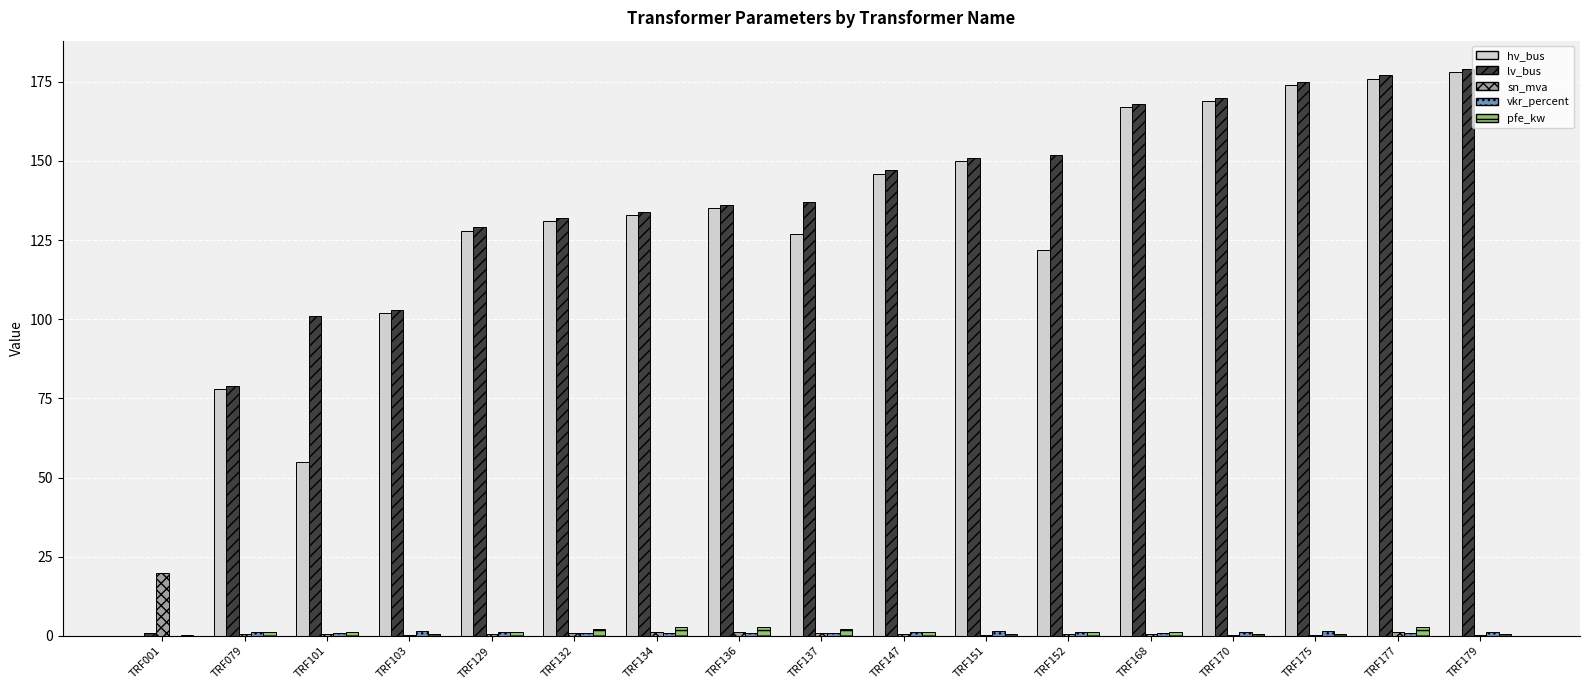

What is the sum of all sn_mva values?

30.0